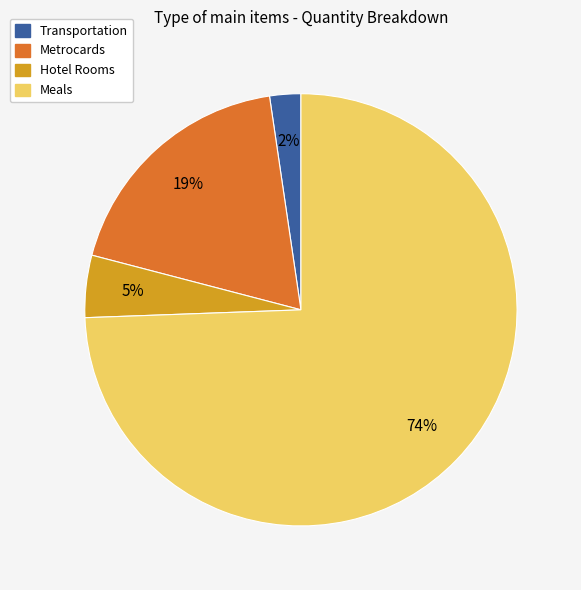

Which has a higher value, Transportation or Meals?

Meals